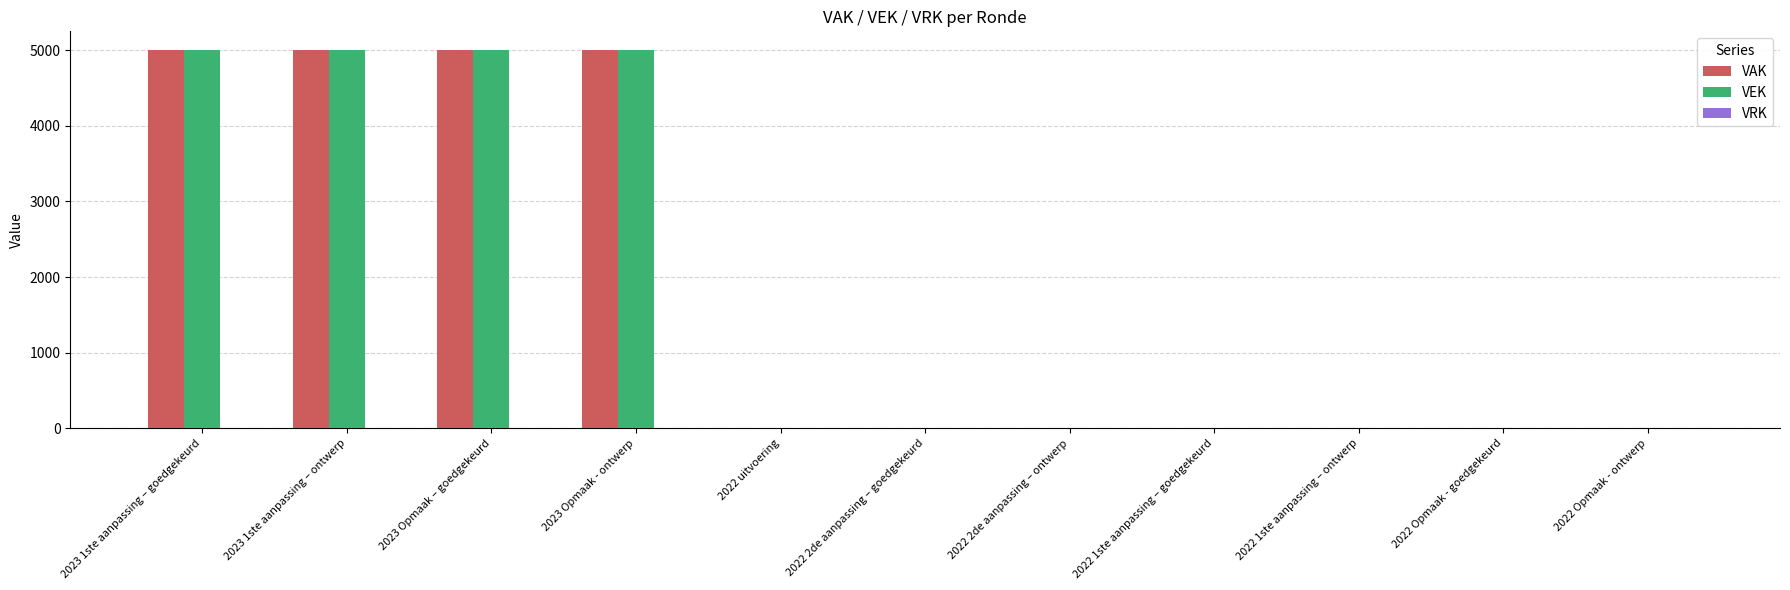

Does the chart contain stacked bars?

No